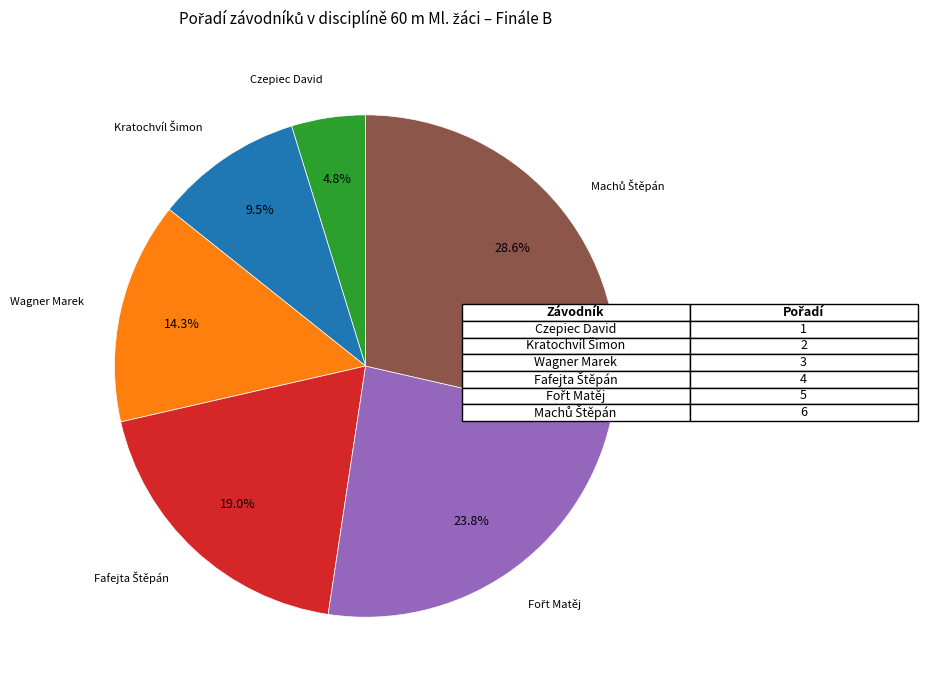

Which category has the smallest portion of the pie?

Czepiec David